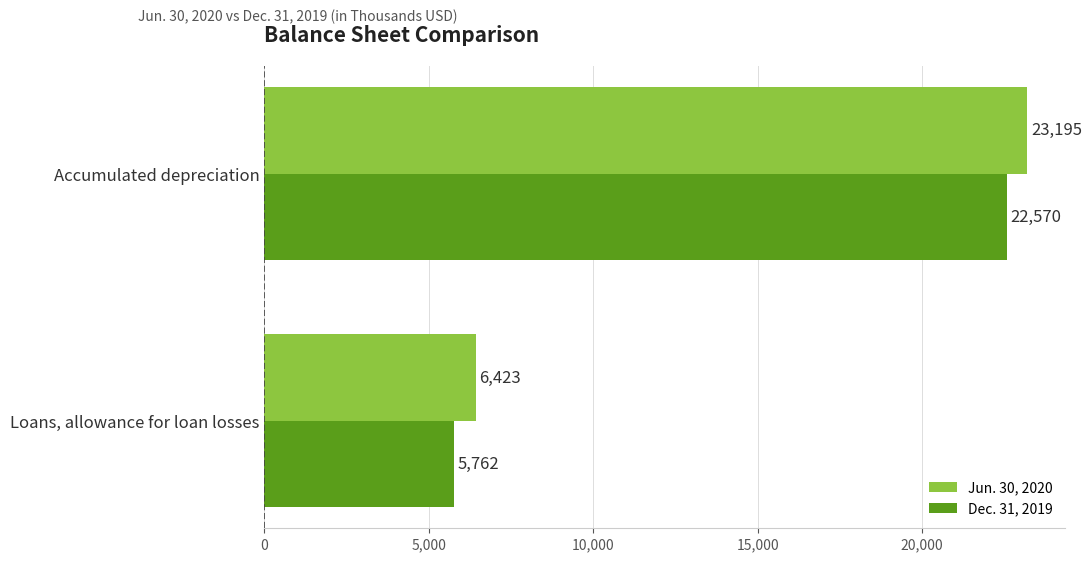

What is the smallest value displayed?

5762